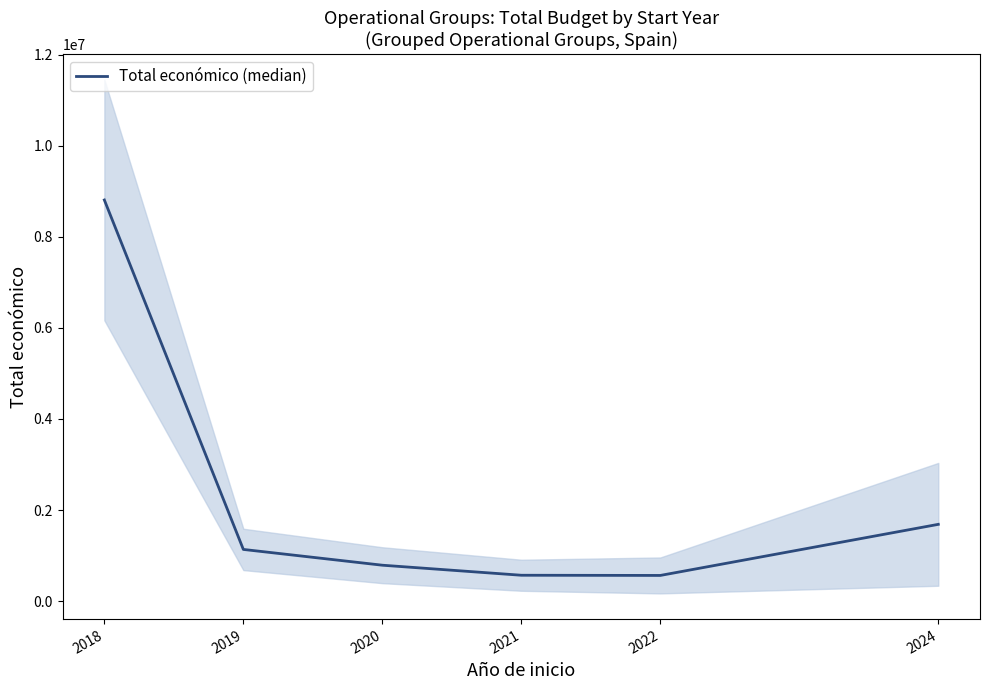

What is the value of the 4th point from the left?

567924